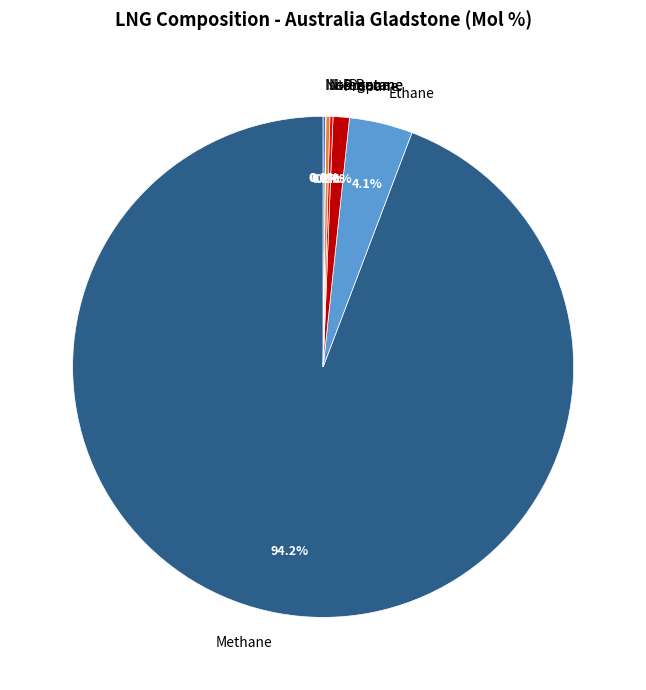

What is the majority slice?

Methane